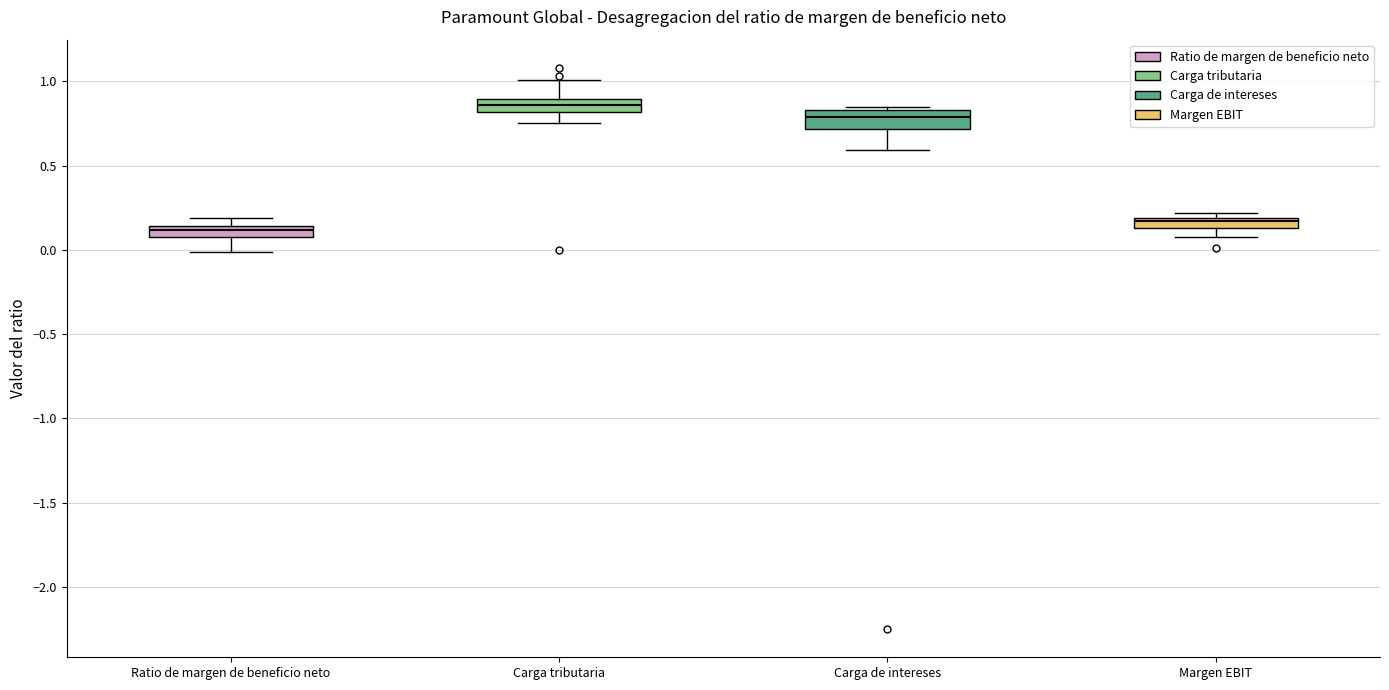

Which box's median line is the lowest?

Ratio de margen de beneficio neto